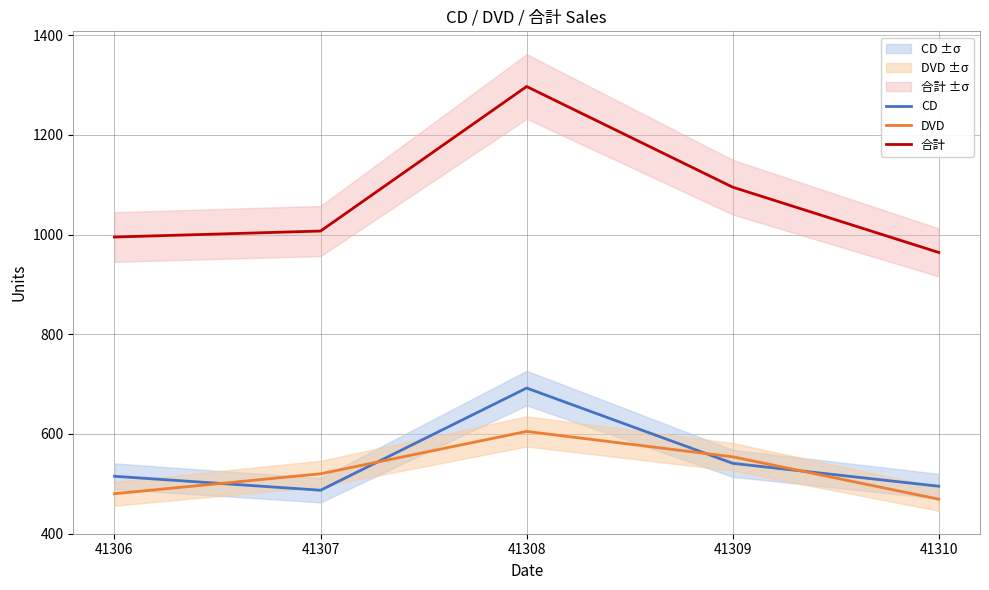

What are all the series names shown in the legend?

CD, DVD, 合計